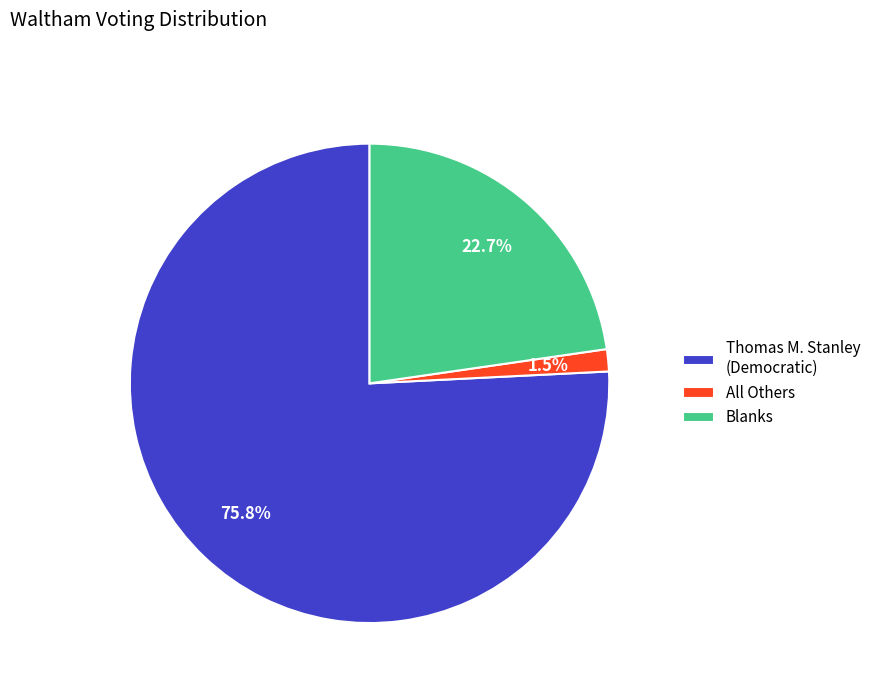

How many segments does this pie chart have?

3